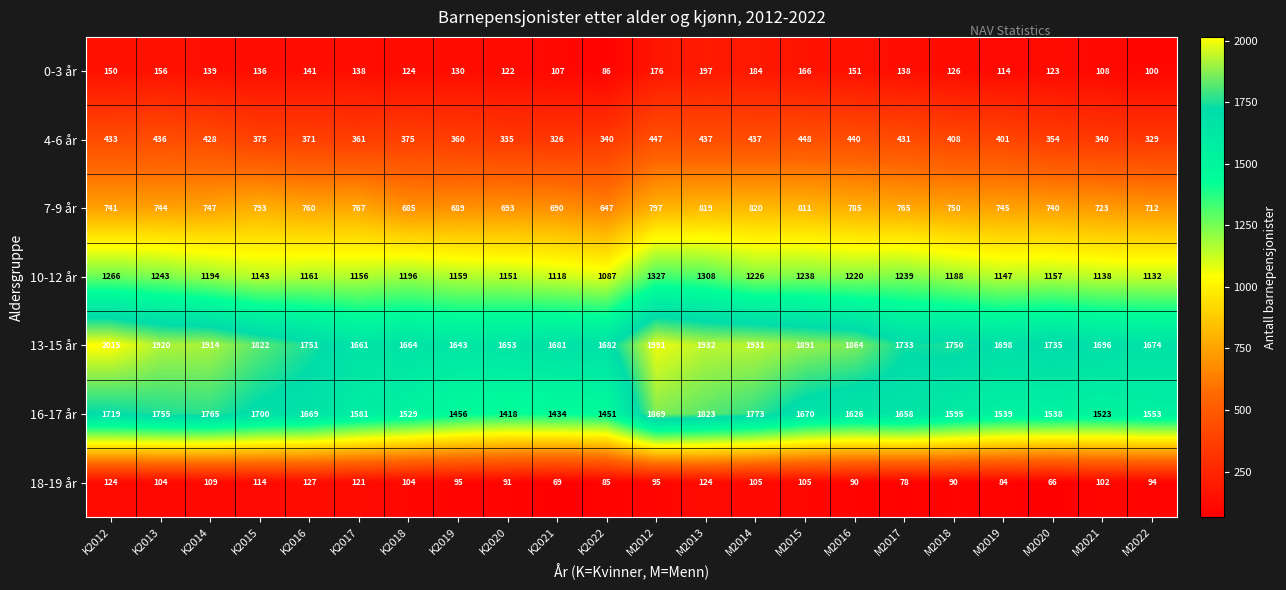

How many data points does each series have?

22